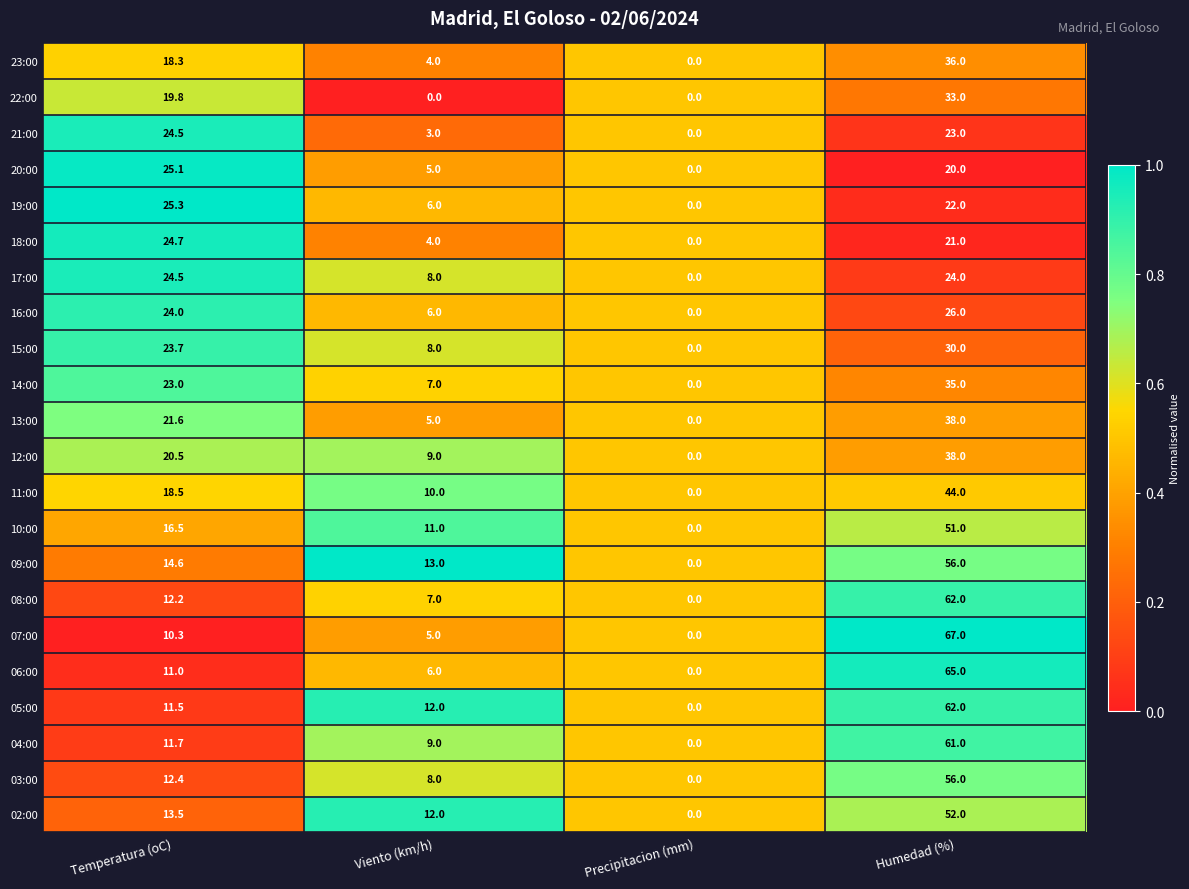

Is the value of 09:00 at Precipitacion (mm) greater than the value of 05:00 at Temperatura (oC)?

No